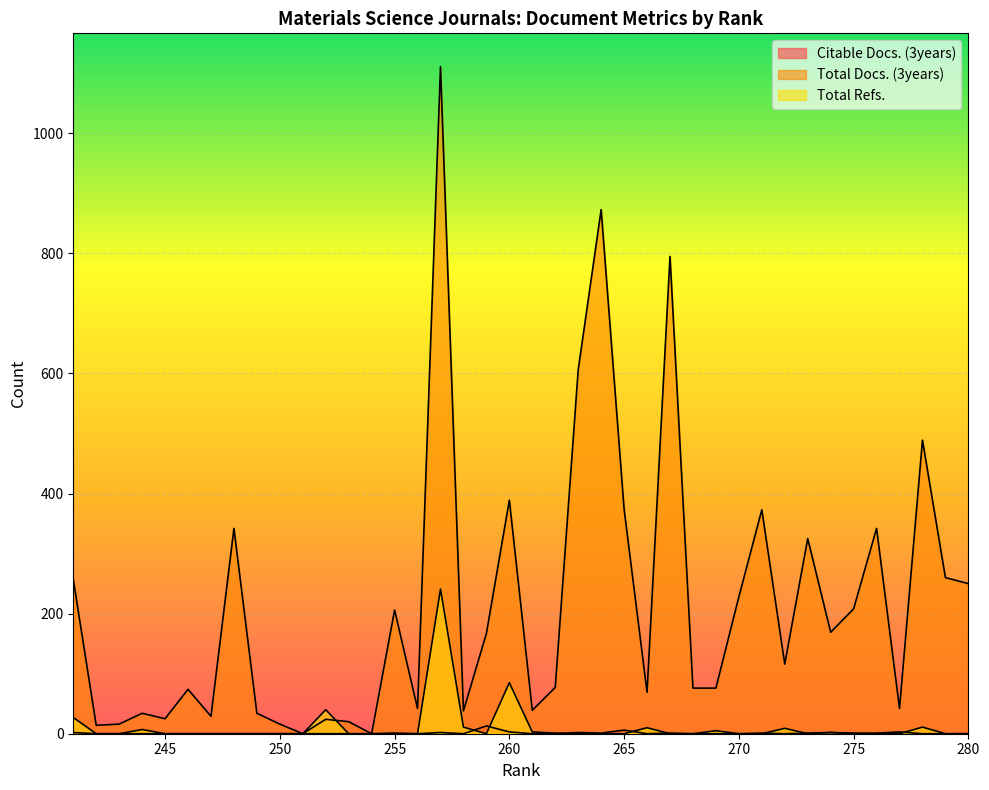

What is the difference between the second highest and second lowest values in the Total Docs. (3years) series?

873